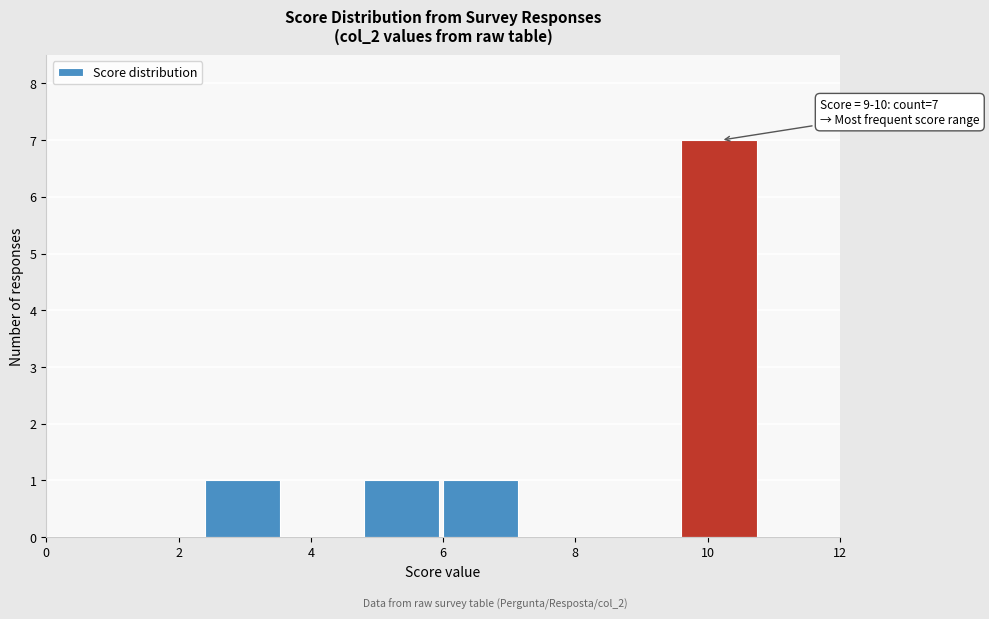

Which range on the x-axis has the tallest bar?

9.6 to 10.8